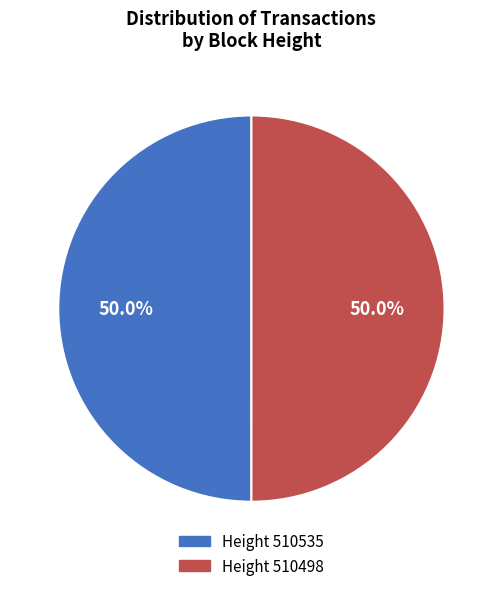

Count the number of slices in the pie.

2